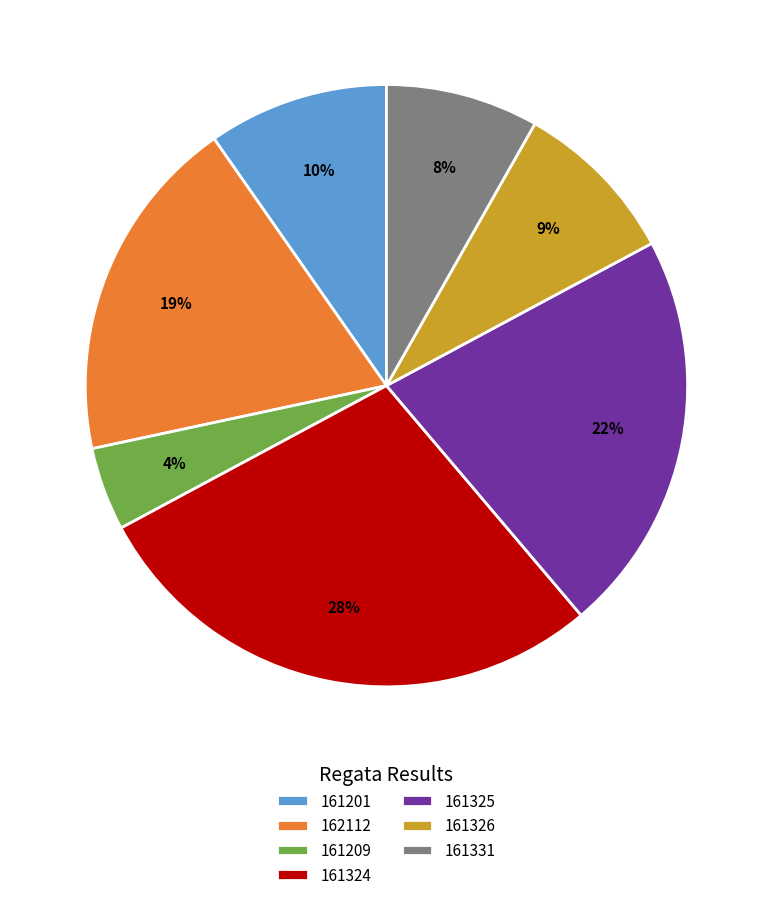

The 162112 slice represents 19% of the pie. True or false?

True